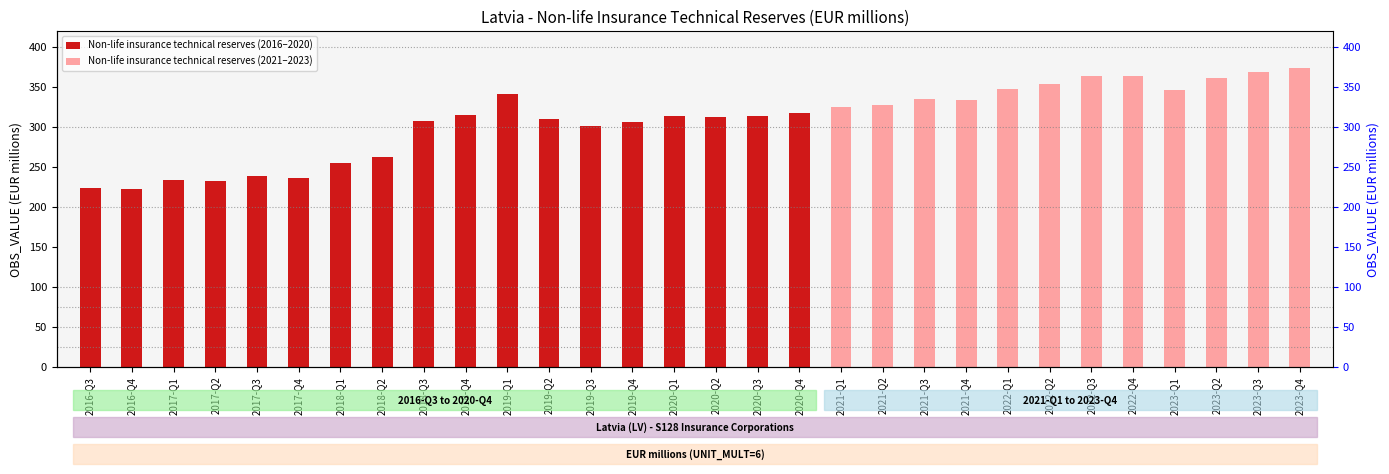

At which category does the chart reach its peak across all series?

2019-Q1